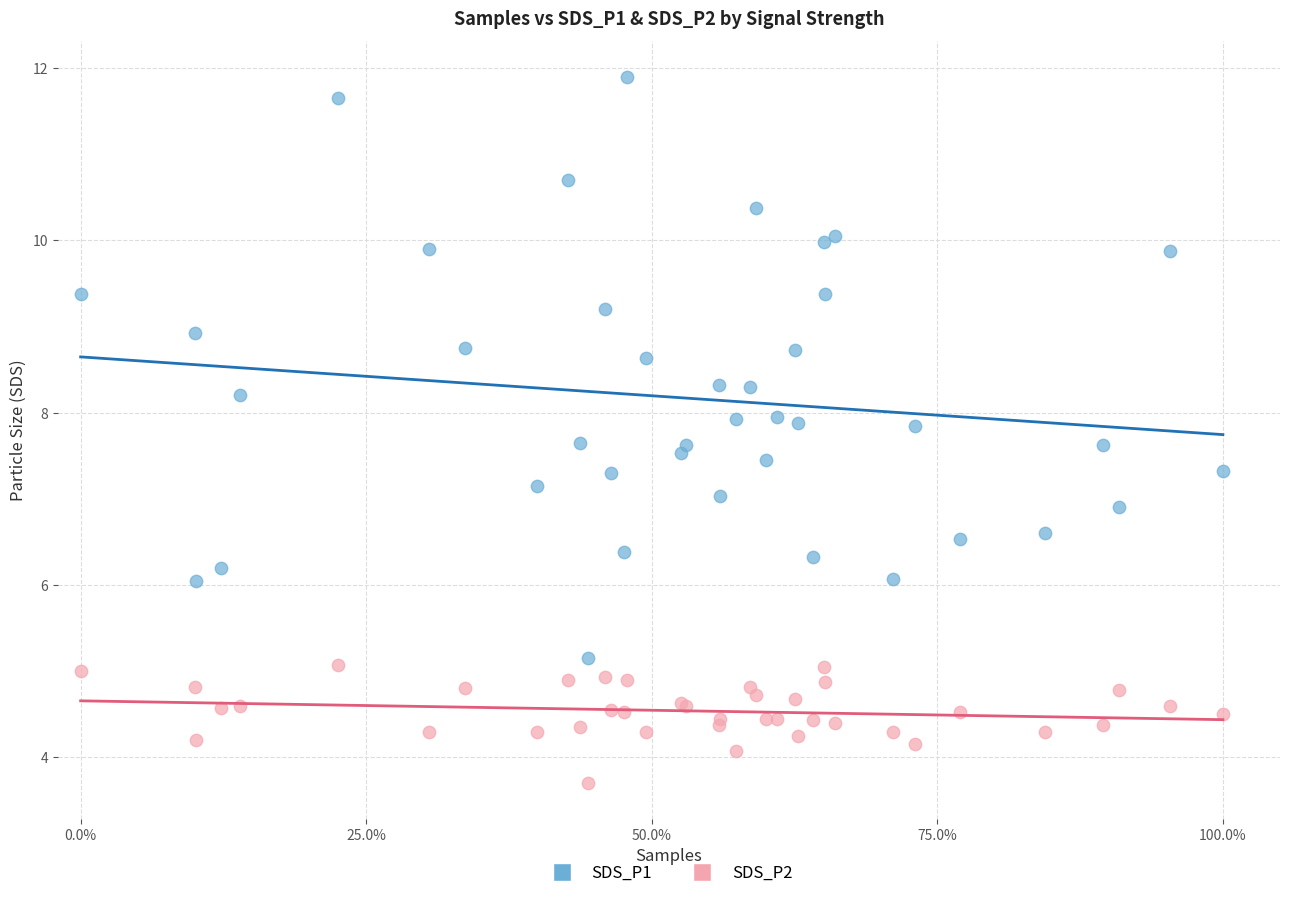

What are all the series names shown in the legend?

SDS_P1, SDS_P2